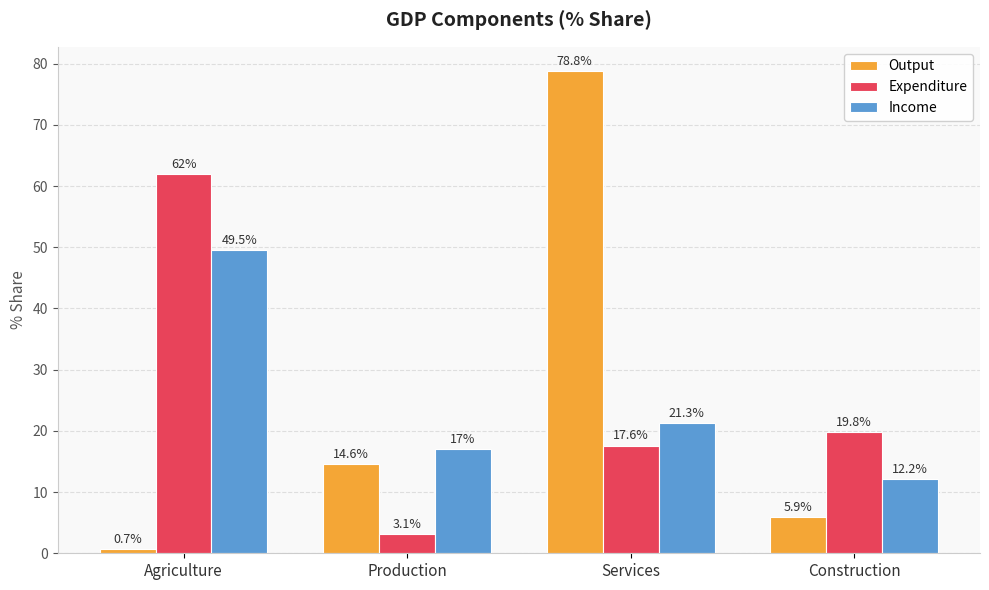

Which series changed the most between Services and Construction?

Output